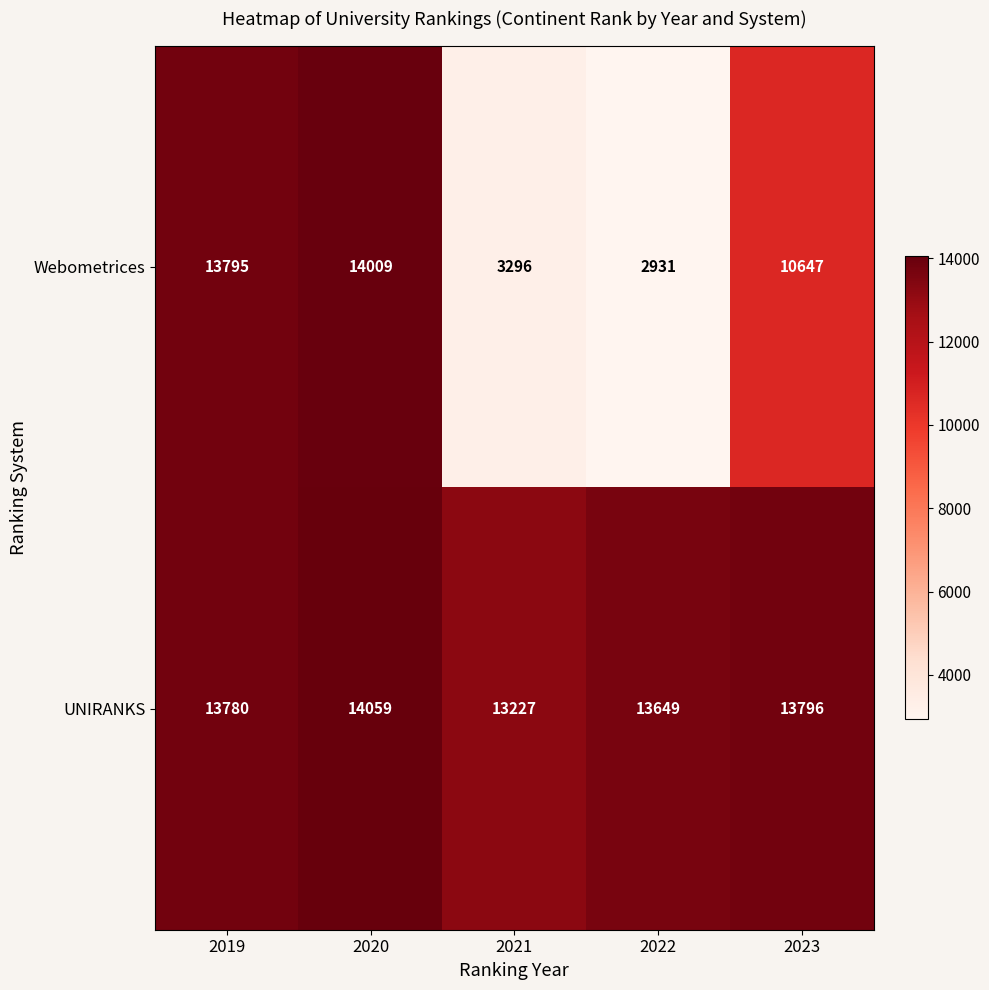

Rank the series by their maximum value, from lowest to highest.

Webometrices, UNIRANKS